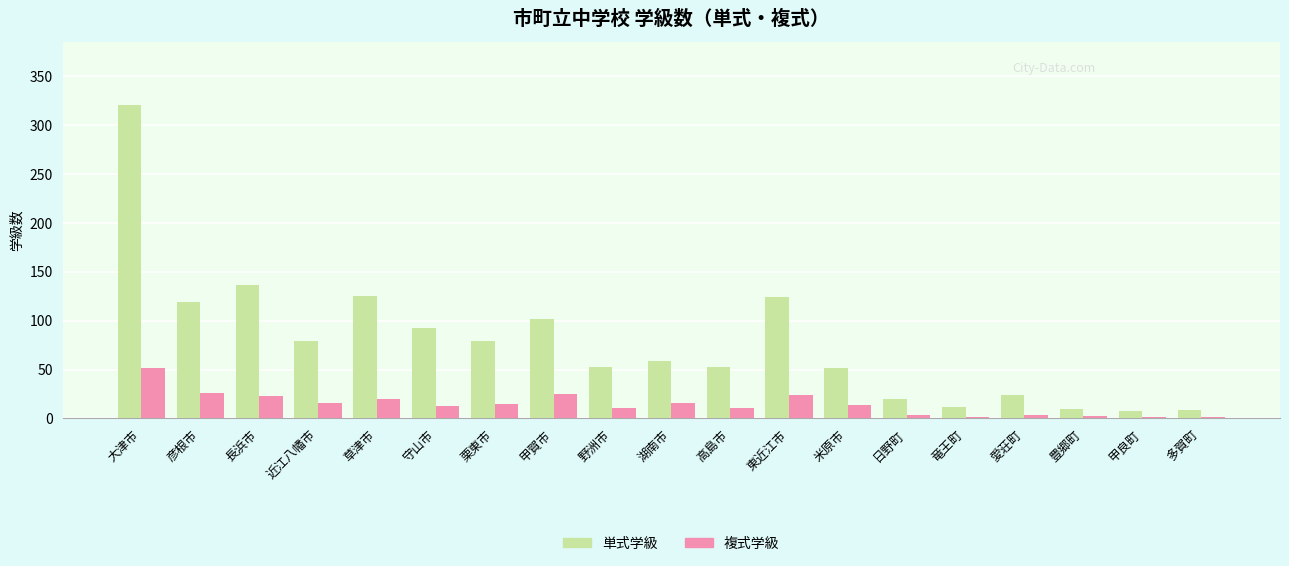

What is the spread (max minus min) of values at 近江八幡市?

63